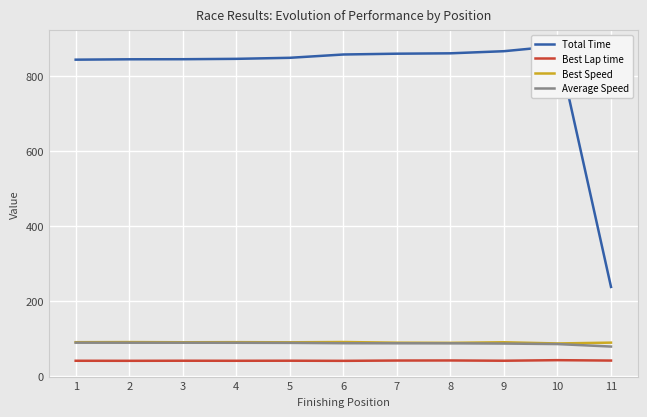

At which label does Average Speed first exceed 88?

1